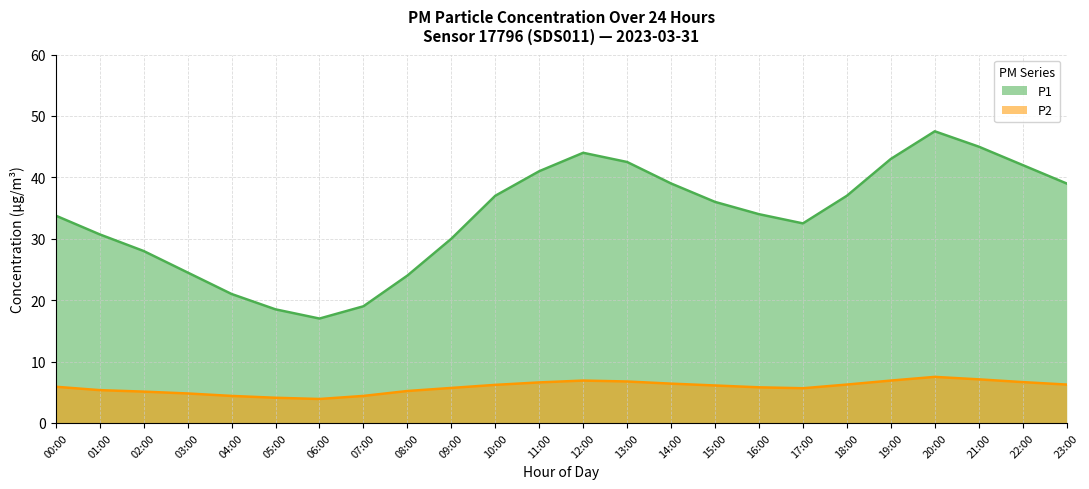

What is the total value across all series at 08:00?

29.2